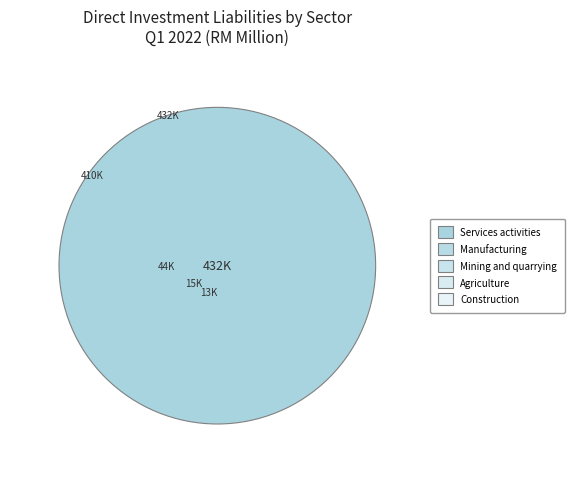

What percentage is the Mining and quarrying slice, to the nearest percent?

5%